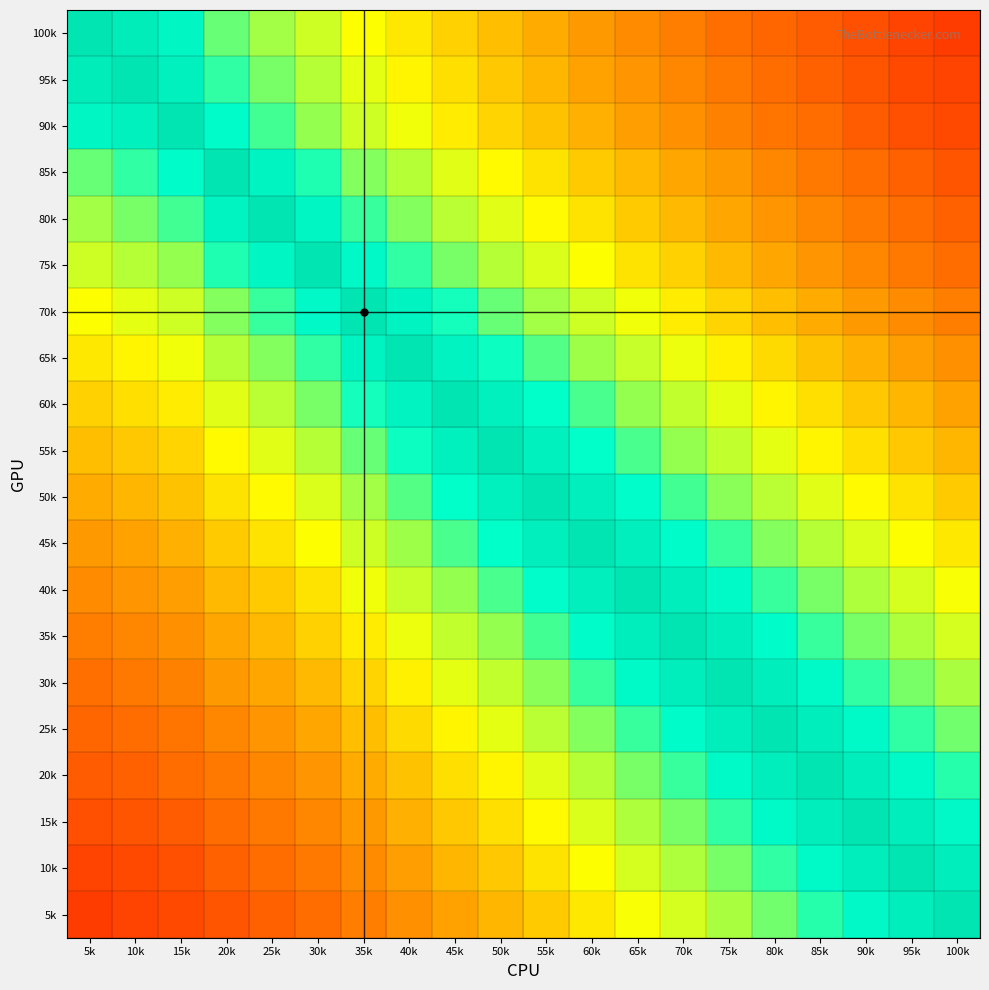

Which label corresponds to the smallest value in the chart?

100k